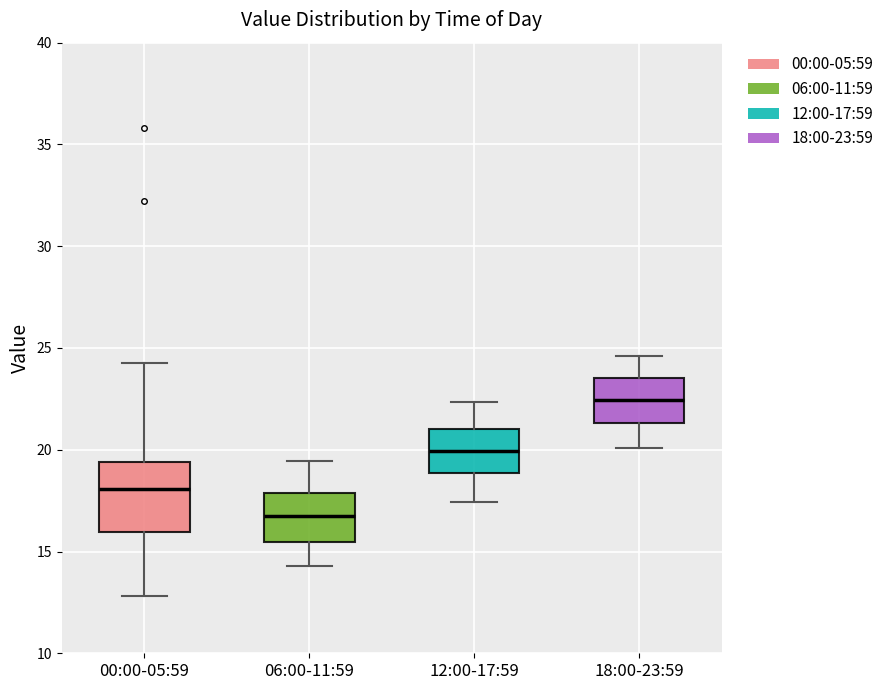

Reading left to right, transcribe this box plot: for each box, give where its median line is, the range the box spans, and where its two whiskers end, as read against the y-axis. The values are not printed on the chart, so give them approximately, as read against the axis.

00:00-05:59: median 18.0, box 16.0 to 19.5, whiskers 13.0 to 24.5
06:00-11:59: median 17.0, box 15.5 to 18.0, whiskers 14.5 to 19.5
12:00-17:59: median 20.0, box 19.0 to 21.0, whiskers 17.5 to 22.5
18:00-23:59: median 22.5, box 21.5 to 23.5, whiskers 20.0 to 24.5